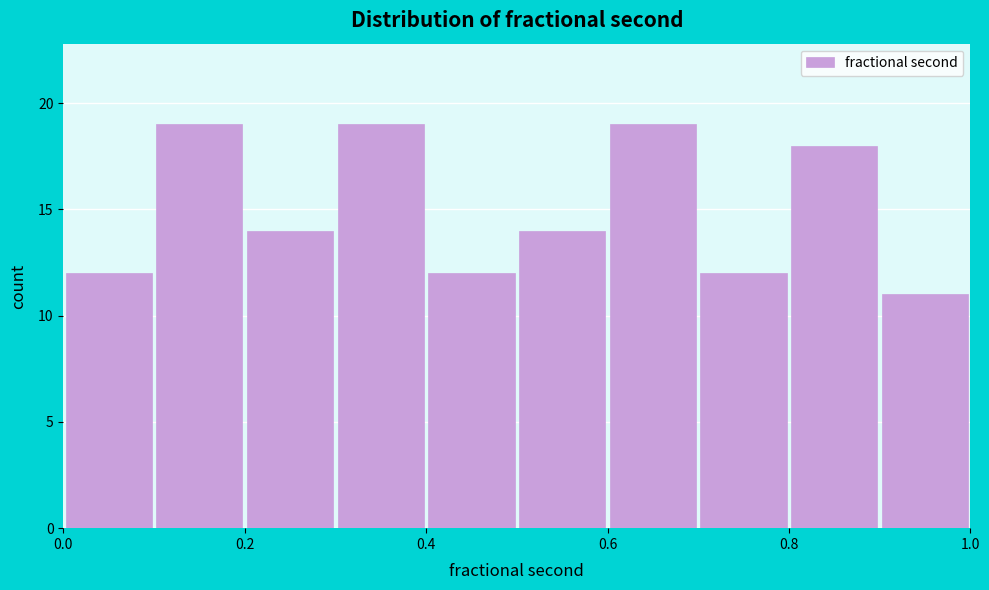

Reading left to right, list every bar in this chart as the range it spans on the x-axis followed by its height. The values are not printed on the chart, so give them approximately, as read against the axis.

0.0 to 0.1: 12
0.1 to 0.2: 19
0.2 to 0.3: 14
0.3 to 0.4: 19
0.4 to 0.5: 12
0.5 to 0.6: 14
0.6 to 0.7: 19
0.7 to 0.8: 12
0.8 to 0.9: 18
0.9 to 1.0: 11